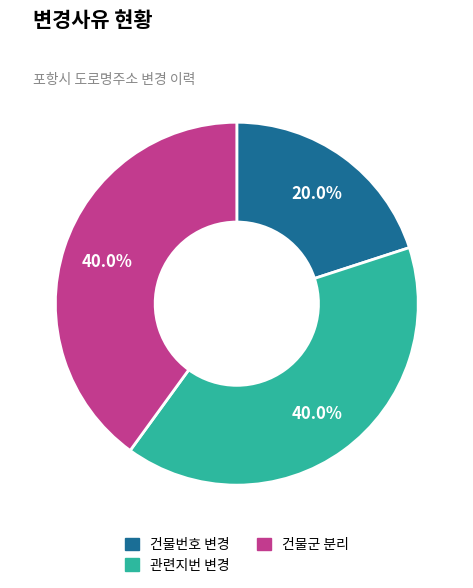

What percentage is the 관련지번 변경 slice, to the nearest percent?

40%